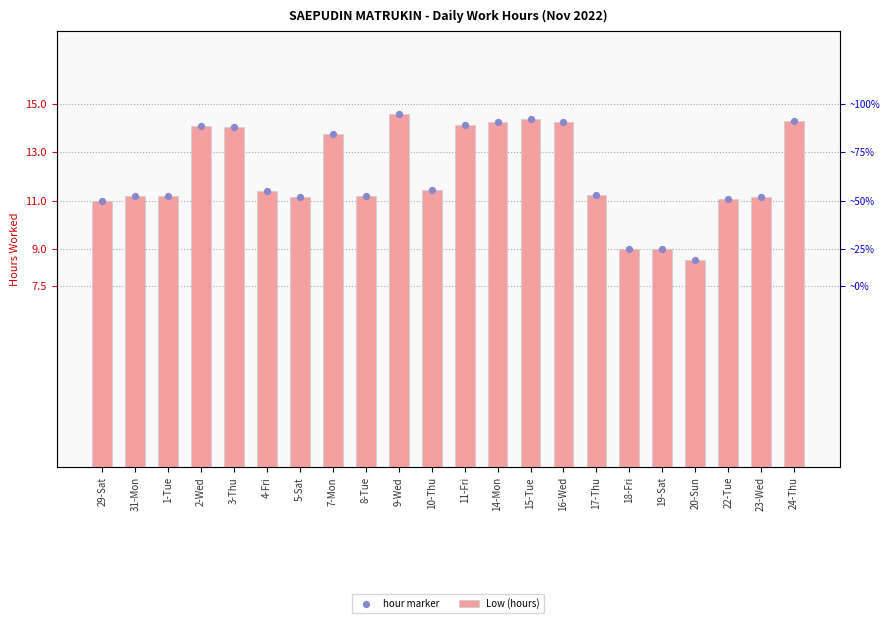

What is the total value across all series at 7-Mon?

27.5